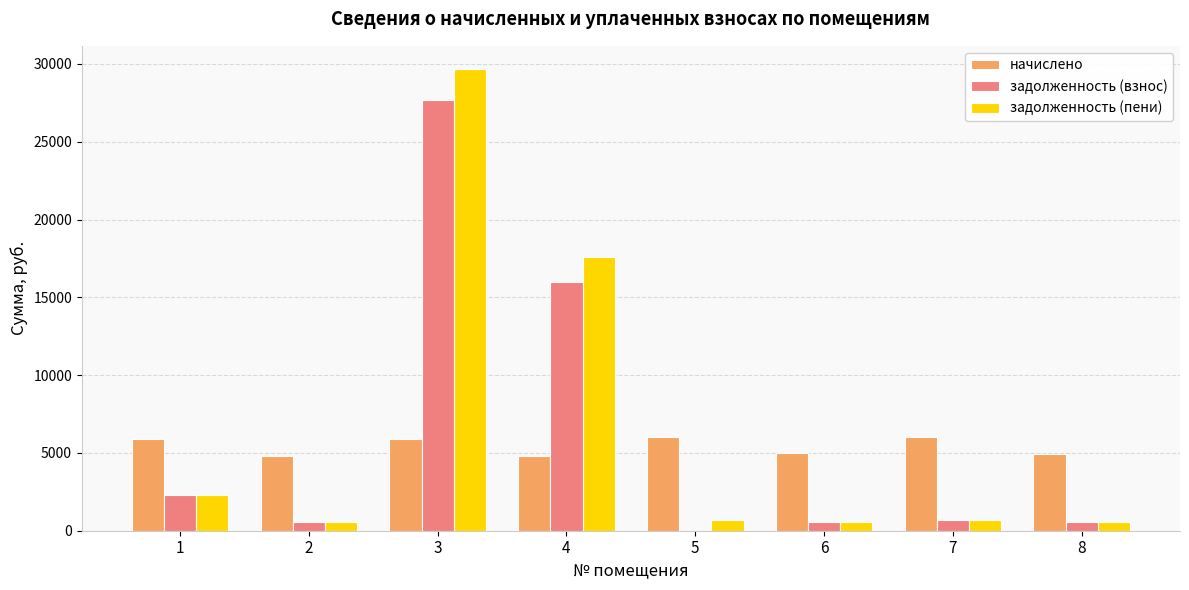

Are the bars grouped side by side (vs. stacked)?

Yes